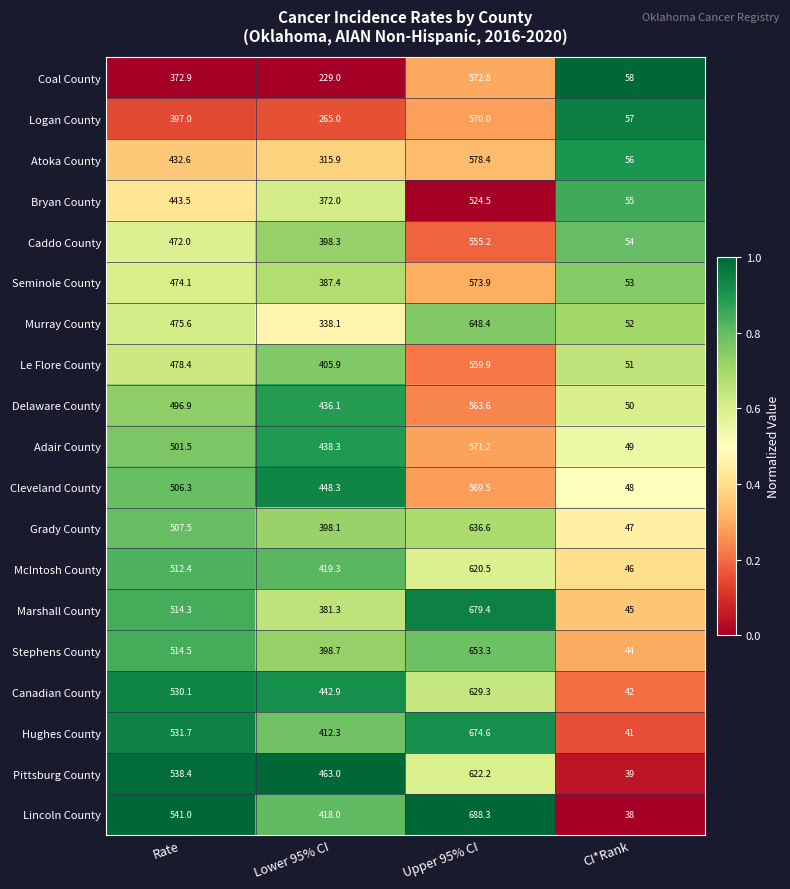

What is the average value of the McIntosh County series?

399.6